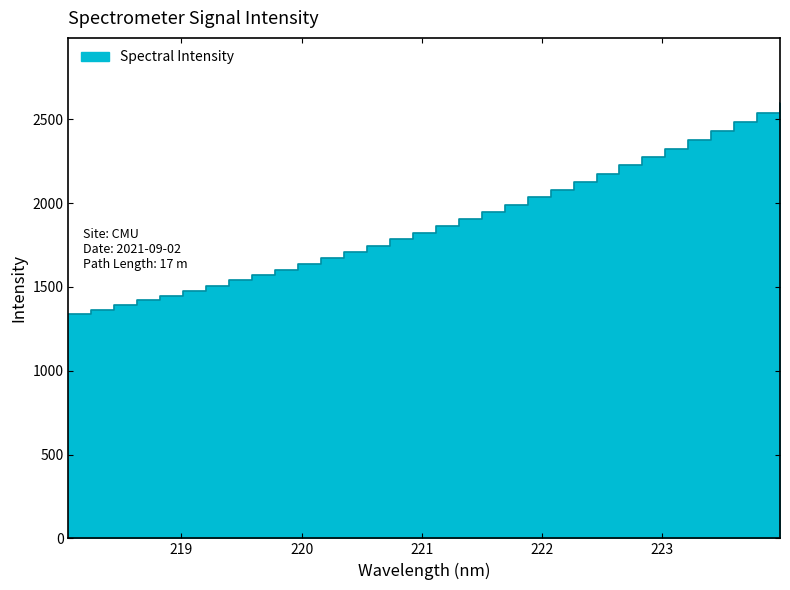

What is the approximate value at 219.9712?

1636.9